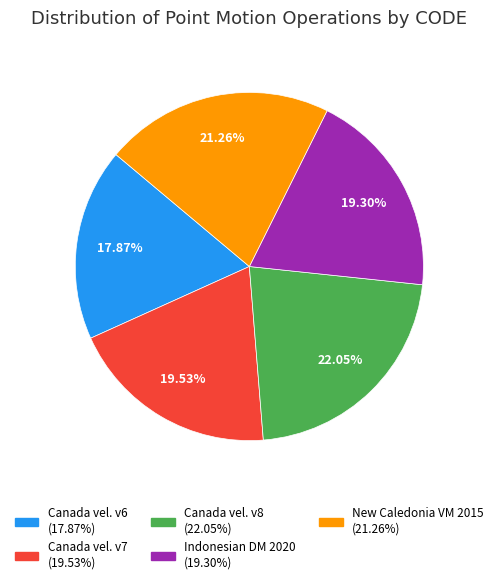

Is there any slice that represents more than half of the pie?

No